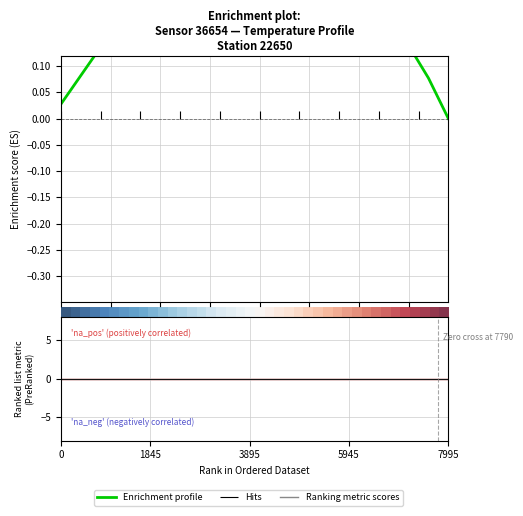

How many times do Ranking metric scores and Enrichment profile cross each other?

1